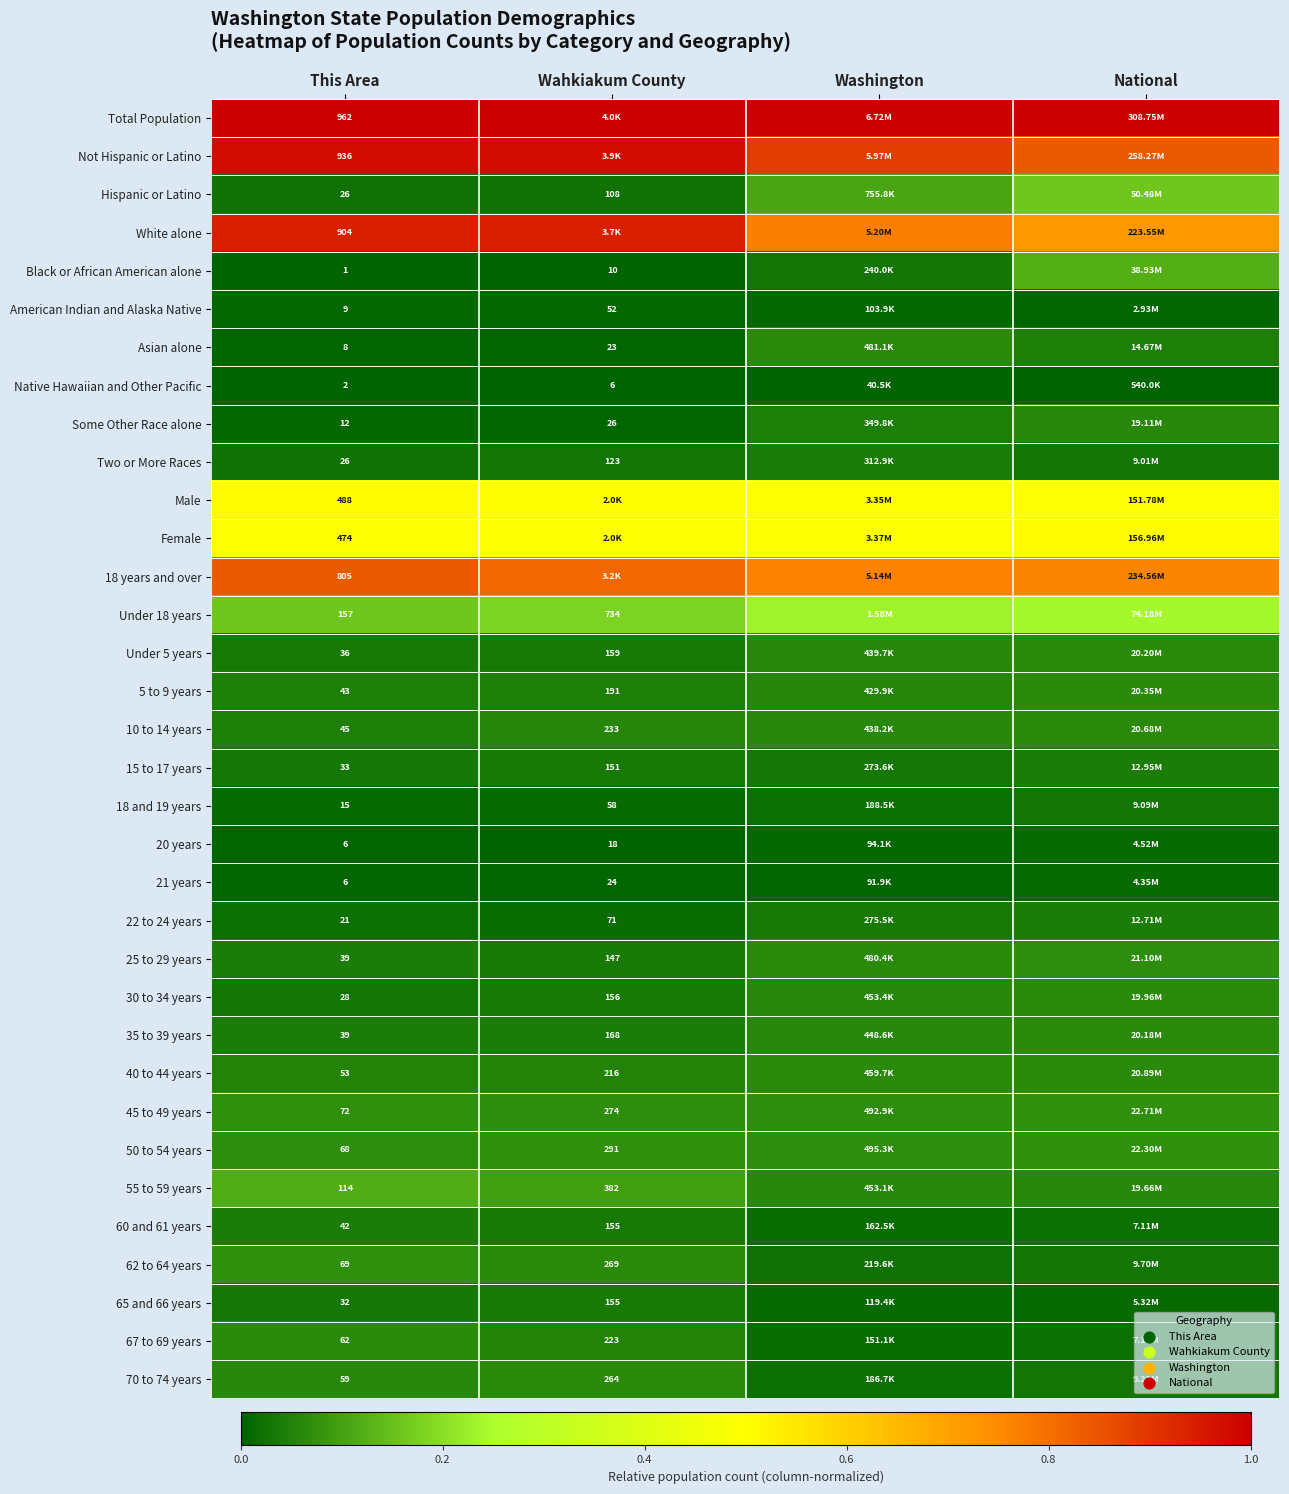

How many categories are shown in the chart?

4